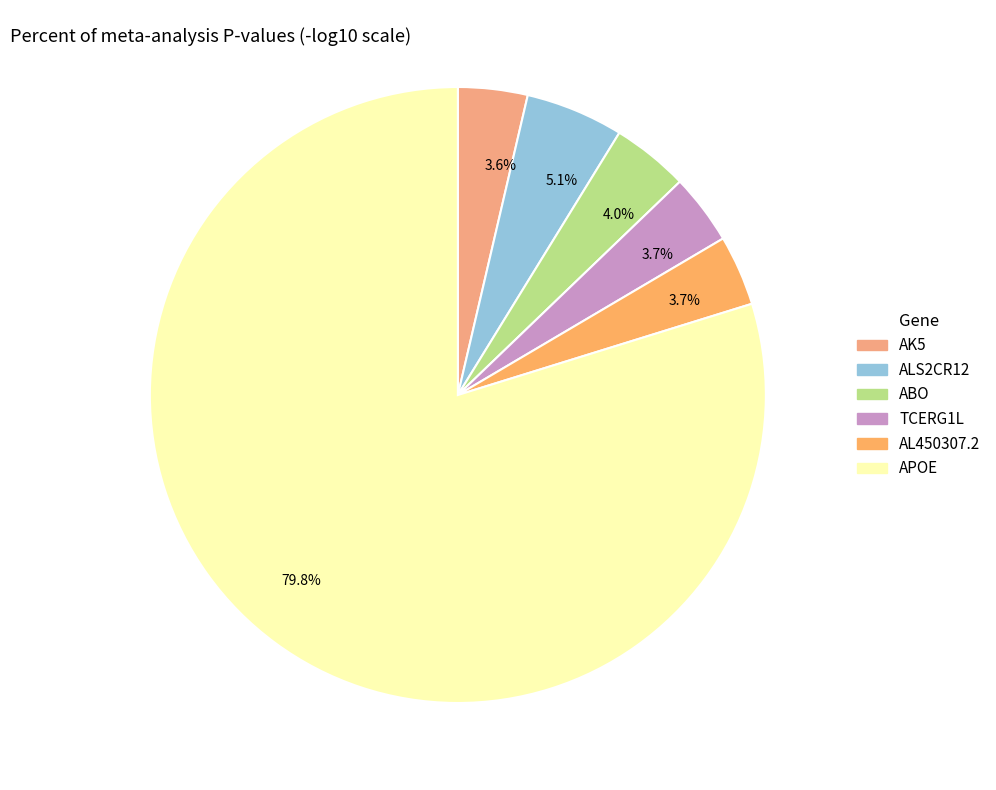

What percentage is the AK5 slice, to the nearest percent?

4%